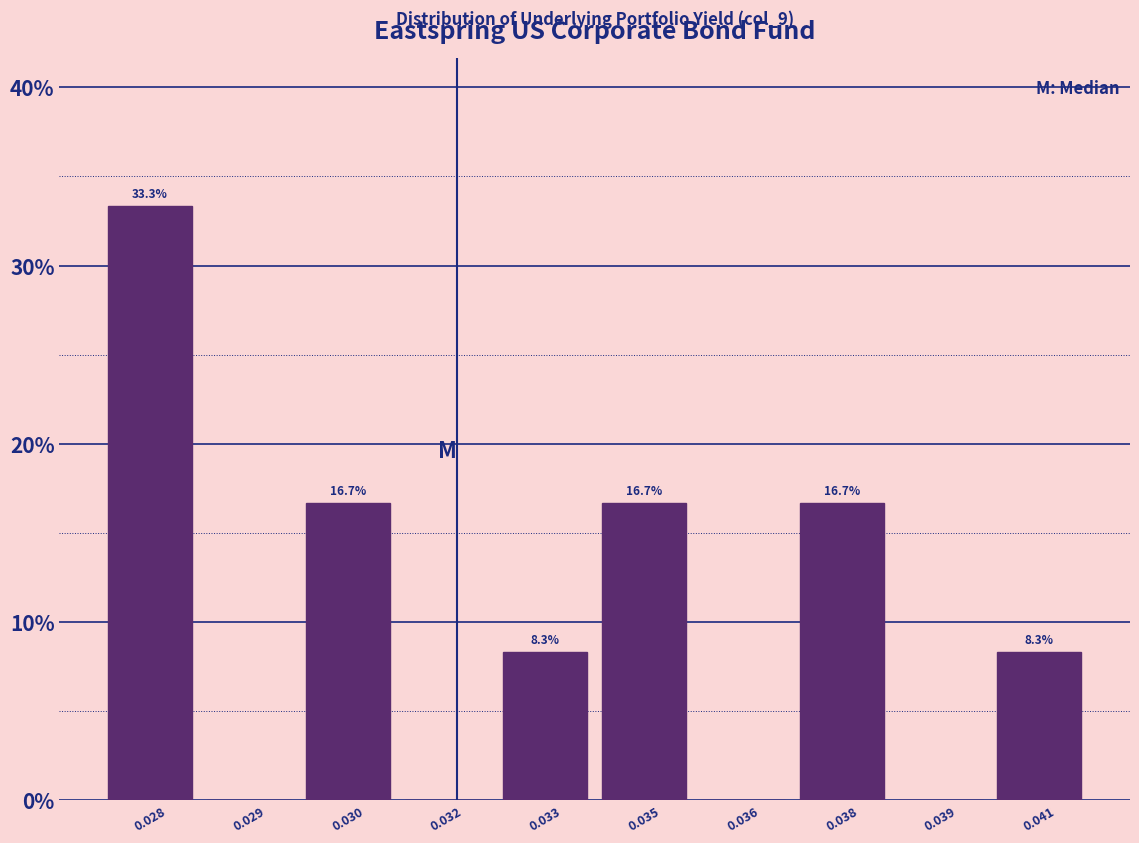

Reading right to left, what are all the values shown in this chart?

0.041=8.3	0.039=0.0	0.038=16.7	0.036=0.0	0.035=16.7	0.033=8.3	0.032=0.0	0.030=16.7	0.029=0.0	0.028=33.3